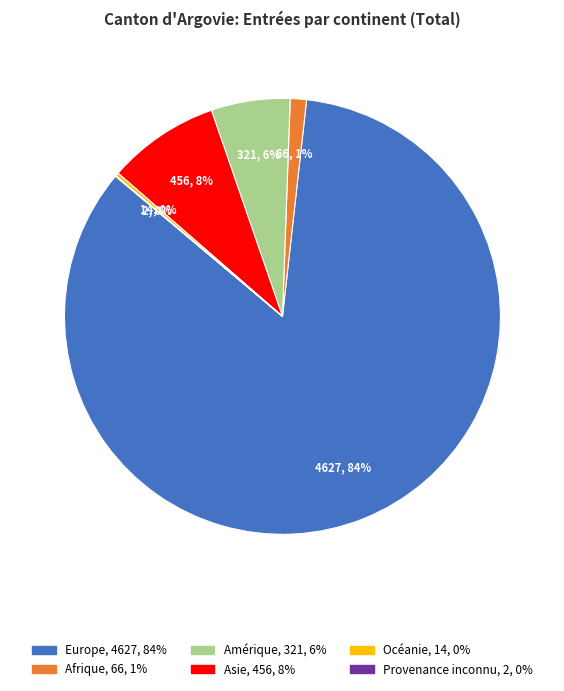

Is the sum of Amérique and Afrique greater than half?

No